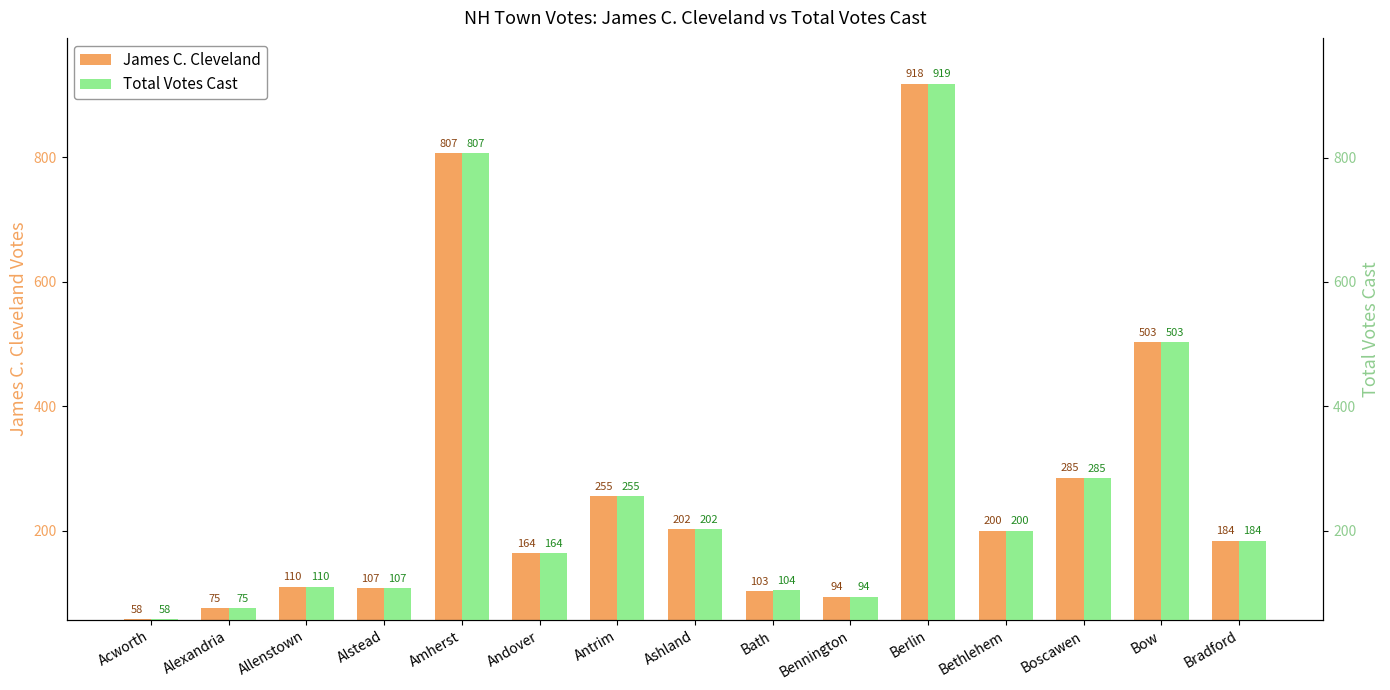

What is the approximate value of James C. Cleveland at Berlin?

918